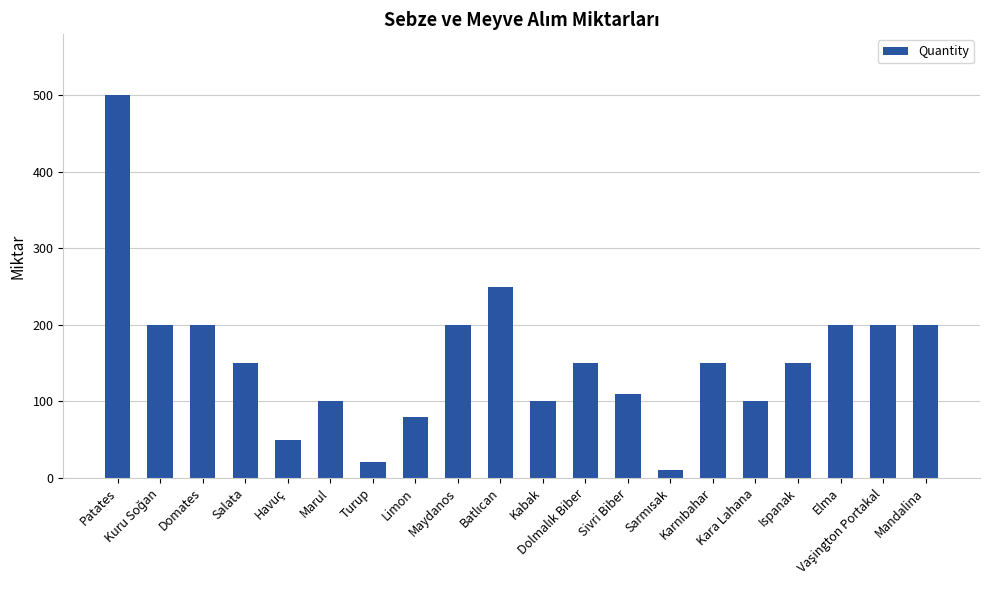

What is the greatest value displayed?

500